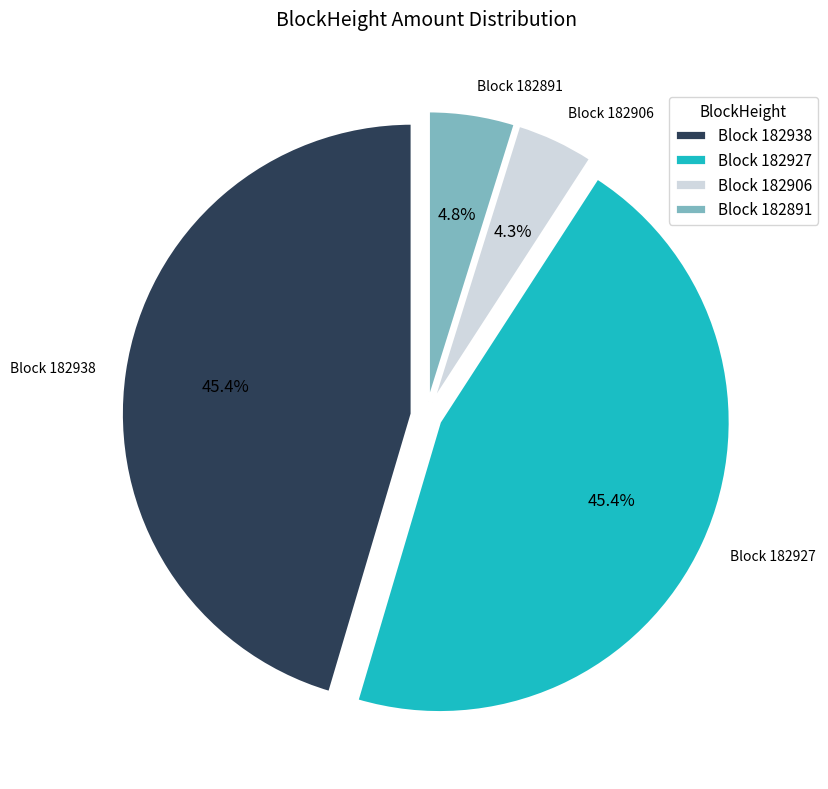

Is there a majority slice in this chart?

No